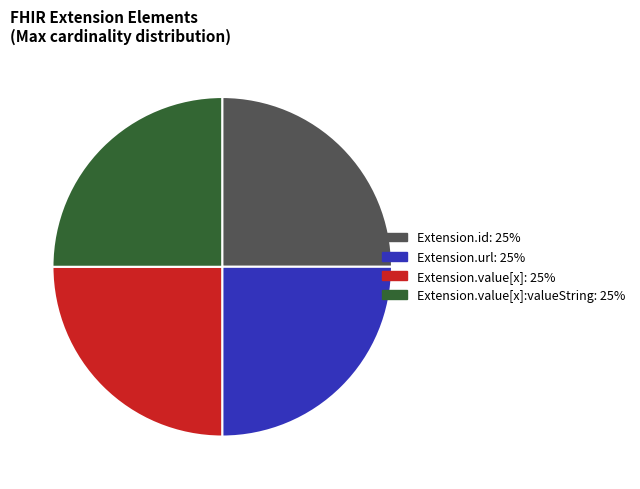

Does any single category account for the majority?

No